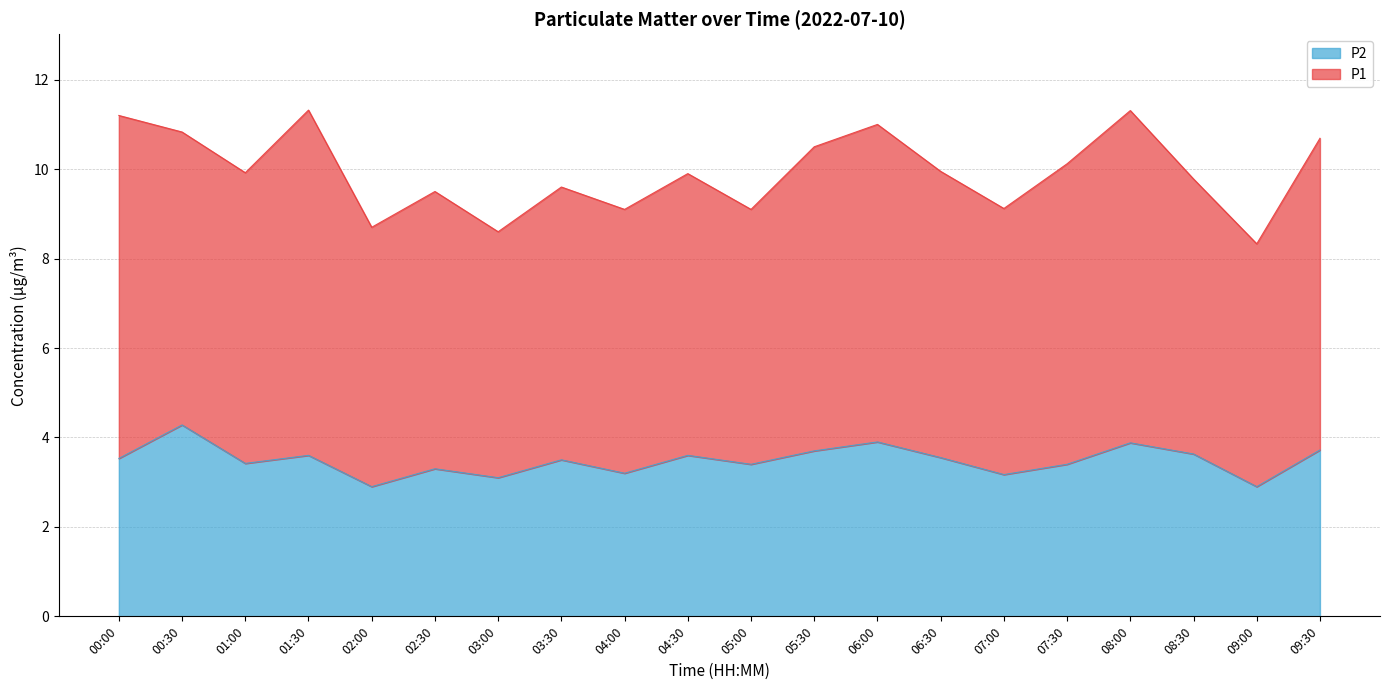

What is the highest value of the P2 series?

4.3